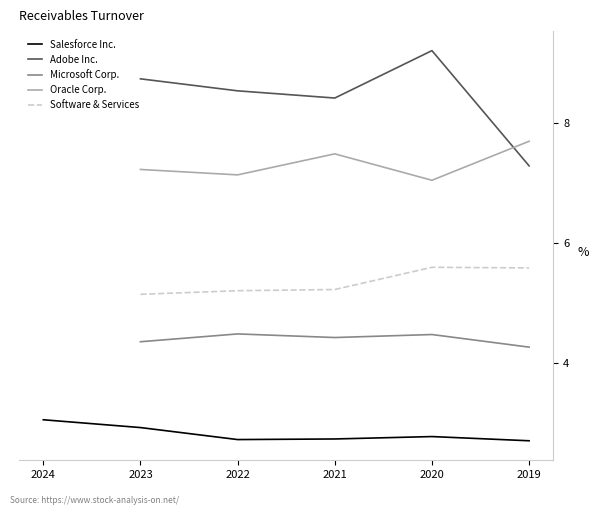

True or false: Adobe Inc. and Microsoft Corp. cross at least once.

False